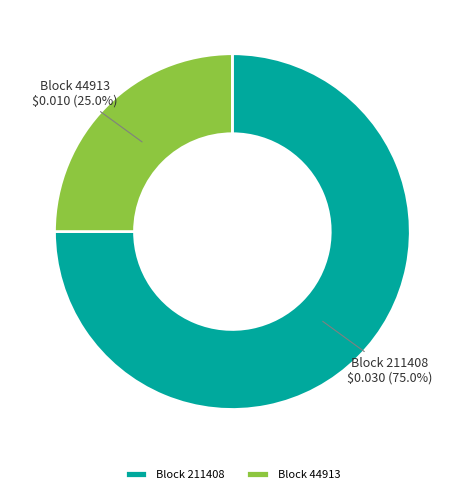

Between Block 44913 and Block 211408, which is larger?

Block 211408